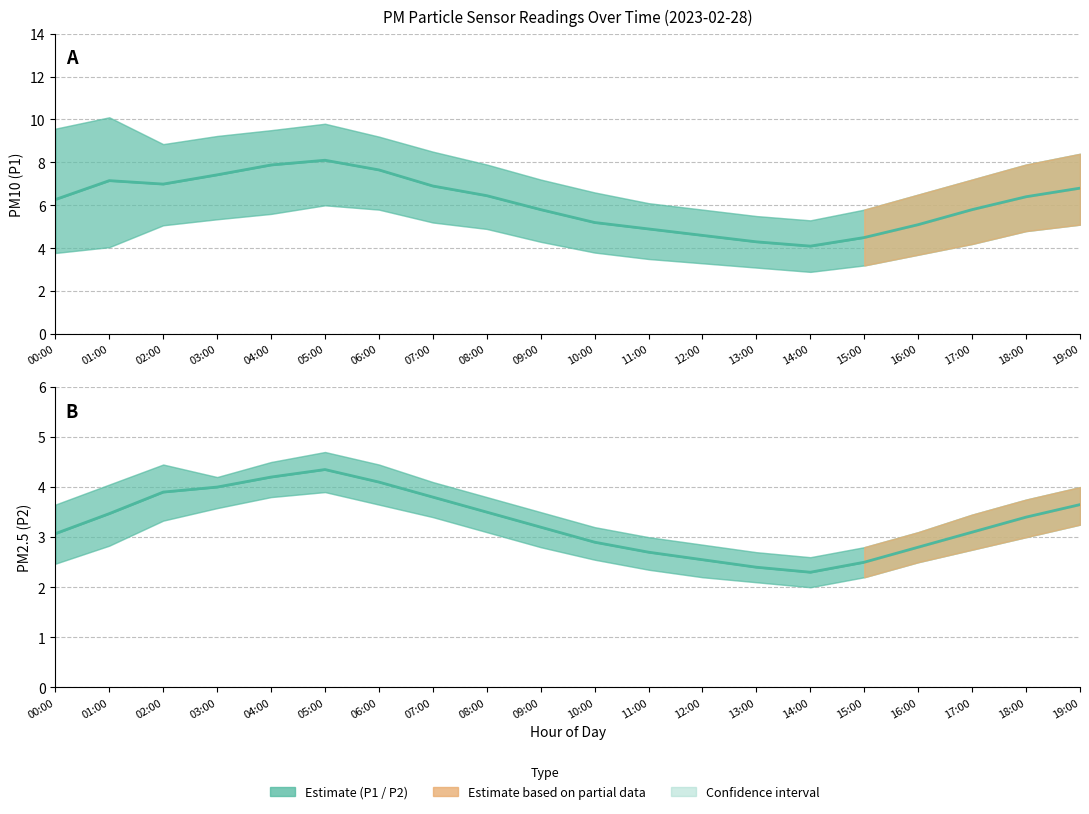

Where is the first local minimum for P1_lower?

14:00